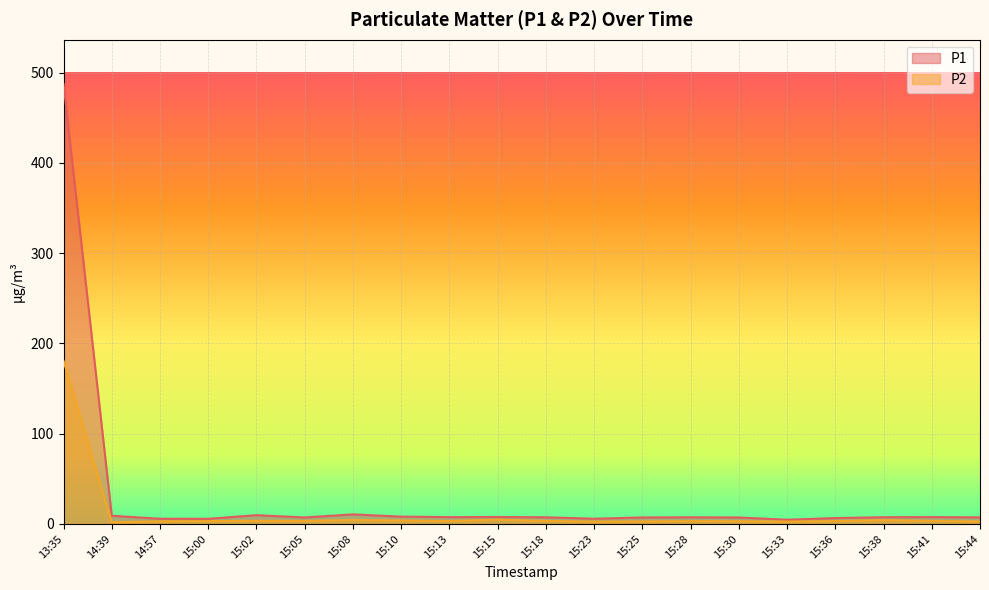

Rank the series by their average value, from highest to lowest.

P1, P2